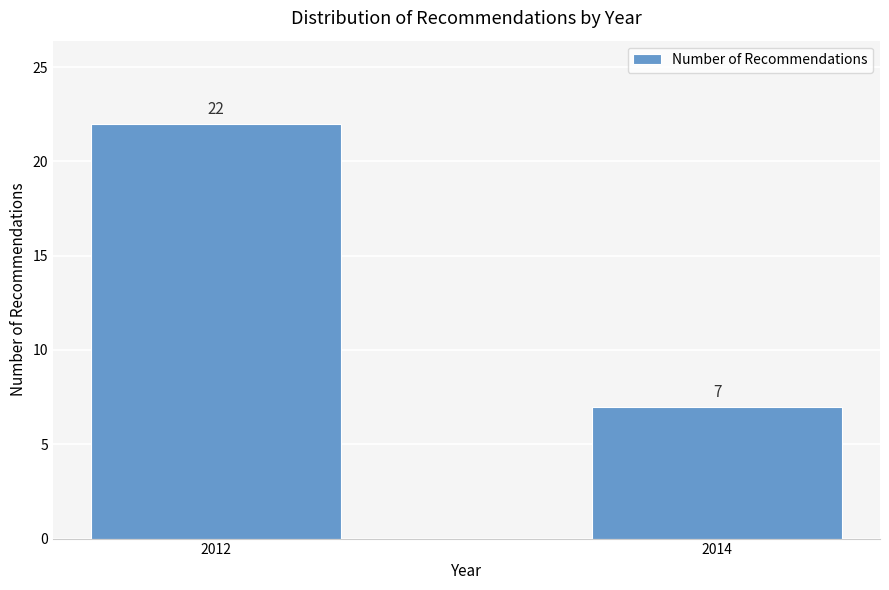

Reading left to right, transcribe all the data shown in this chart.

22	7